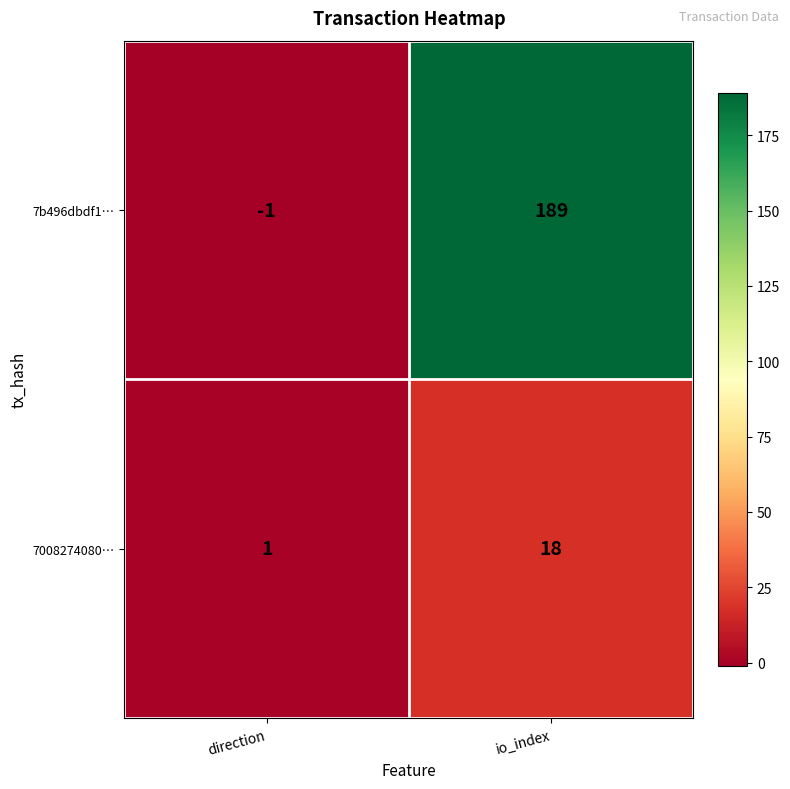

Which series has the largest total across all categories?

7b496dbdf1…